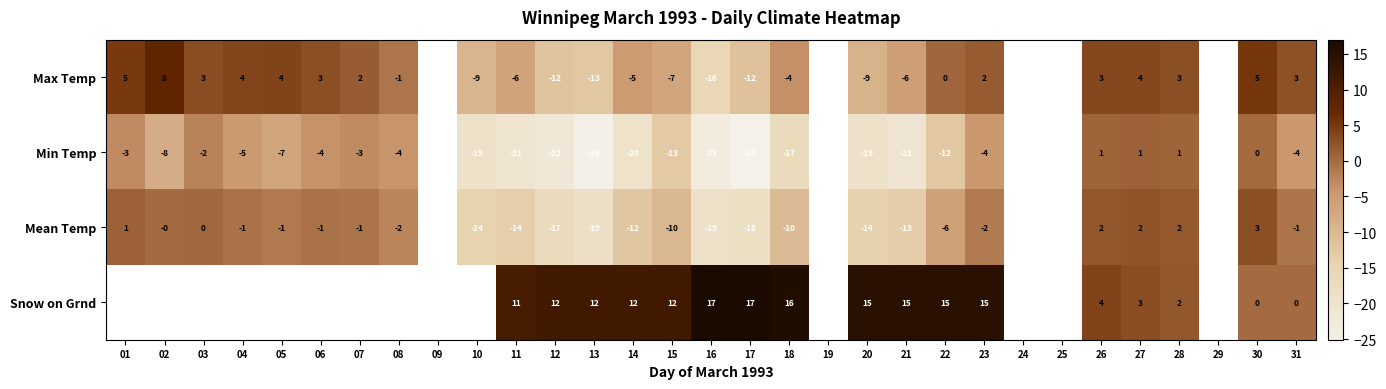

What is the total value across all series at 21?

-25.0